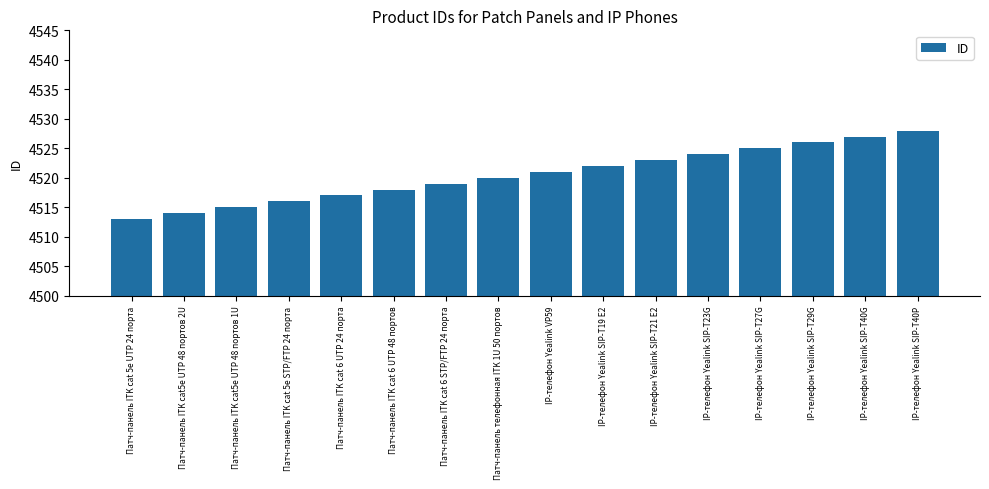

What is the change in value from Патч-панель ITK cat 5e UTP 24 порта to Патч-панель ITK cat 6 UTP 48 портов?

+5